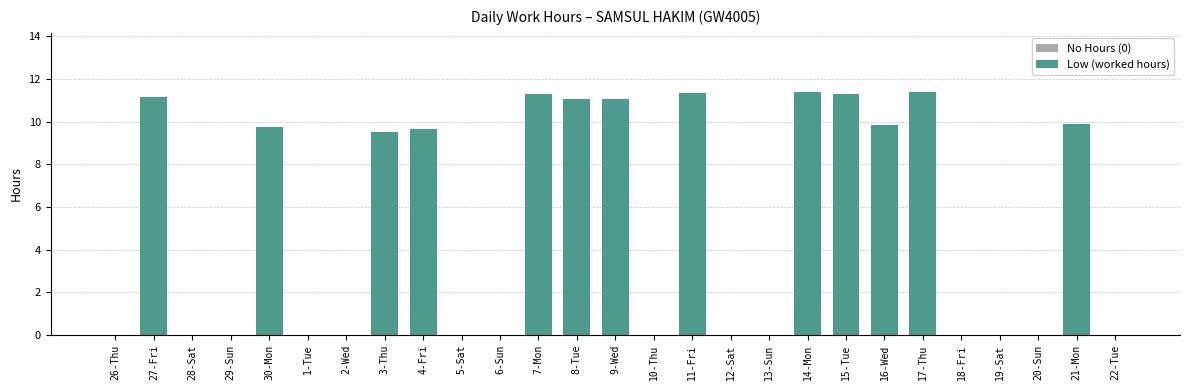

How many categories are shown in the chart?

27